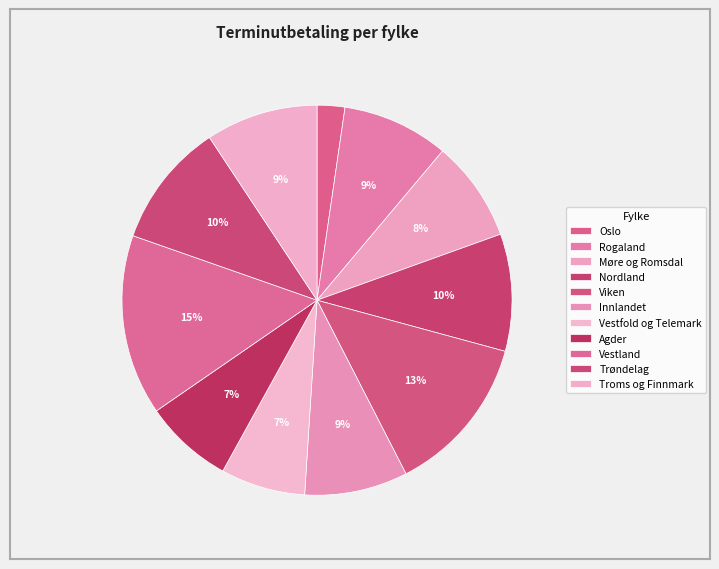

What percentage do Troms og Finnmark and Viken together represent?

22.5%